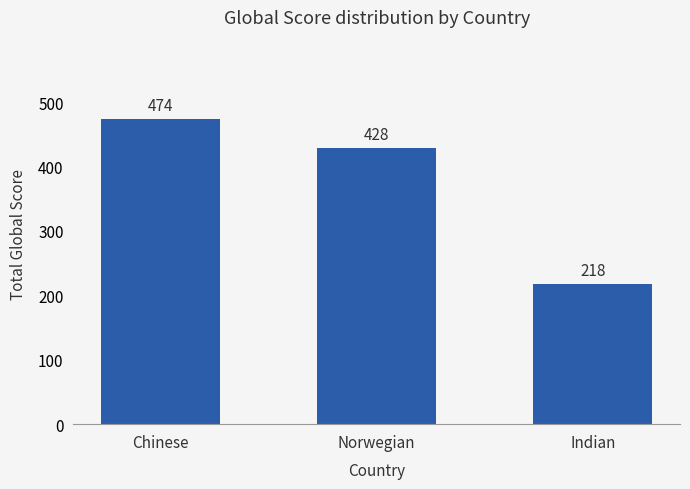

How many bars are there in total?

3